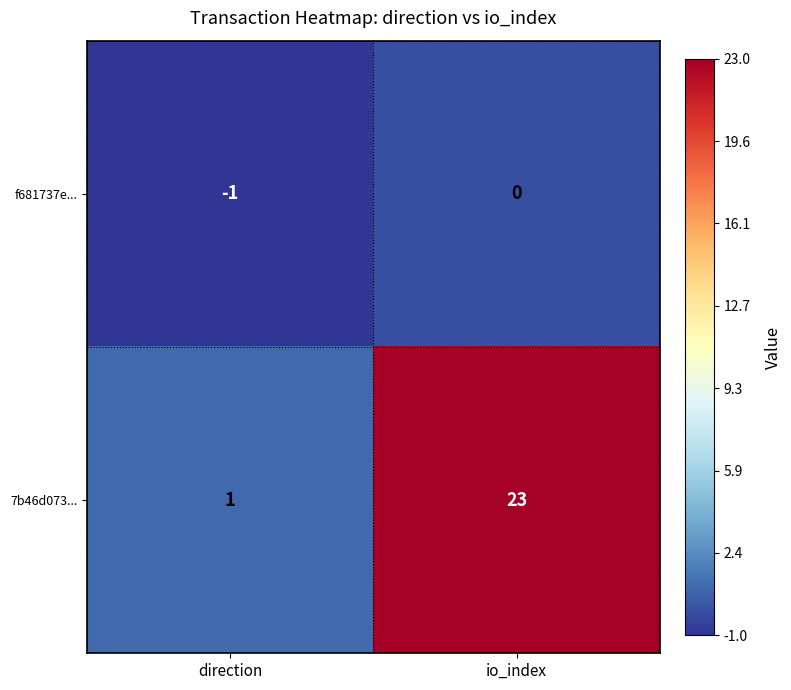

Where is 7b46d073... nearest to the value 12?

direction